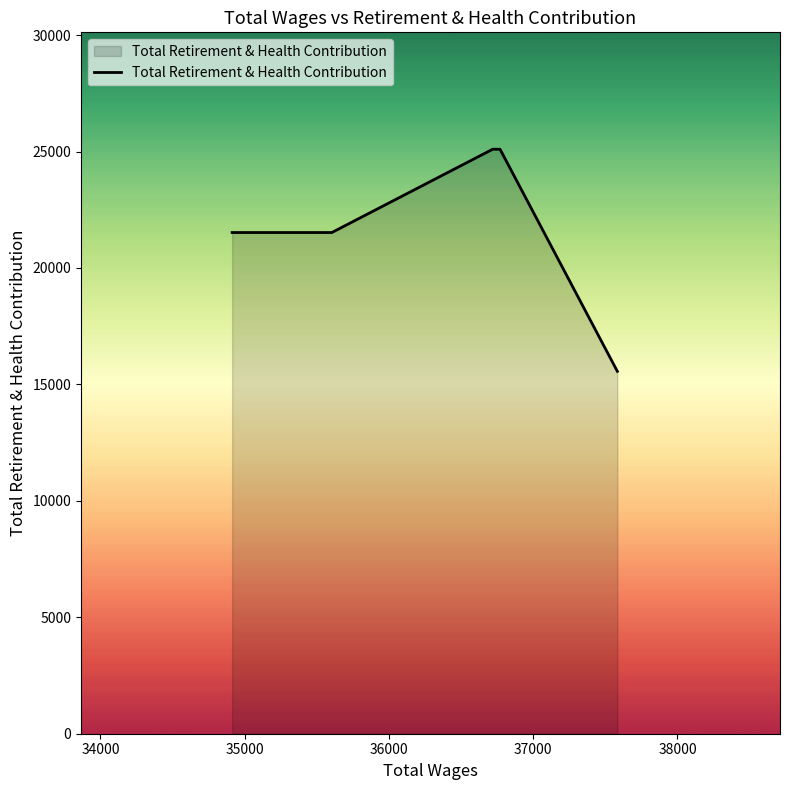

True or false: there are more than 1 points higher than both neighbors.

False